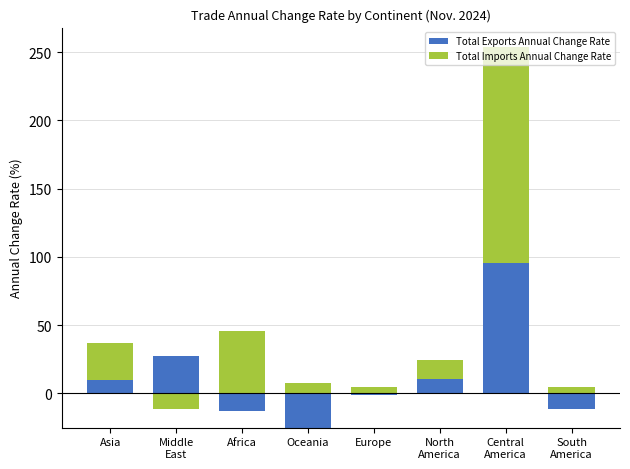

What are all the series names shown in the legend?

Total Exports Annual Change Rate, Total Imports Annual Change Rate